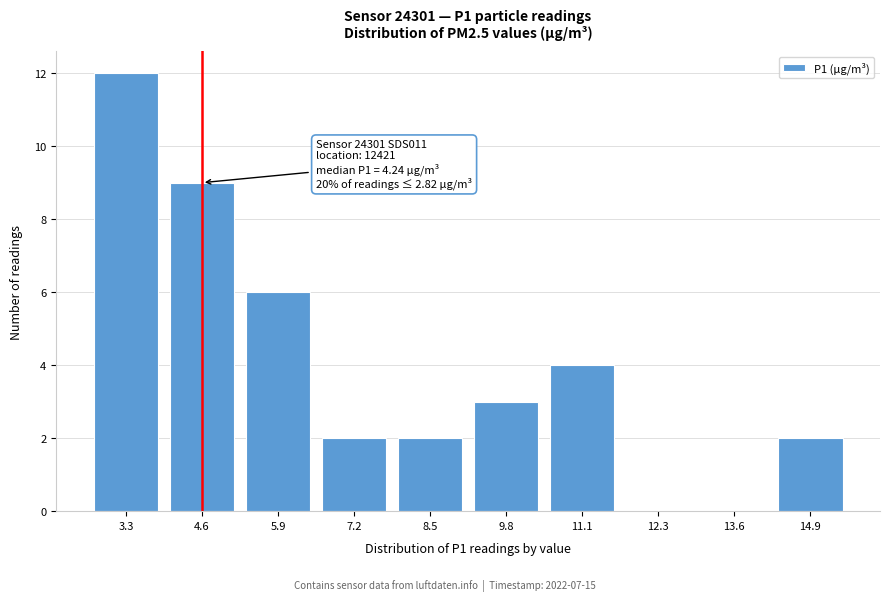

Reading left to right, extract all data points from this chart.

3.3=12	4.6=9	5.9=6	7.2=2	8.5=2	9.8=3	11.1=4	12.3=0	13.6=0	14.9=2